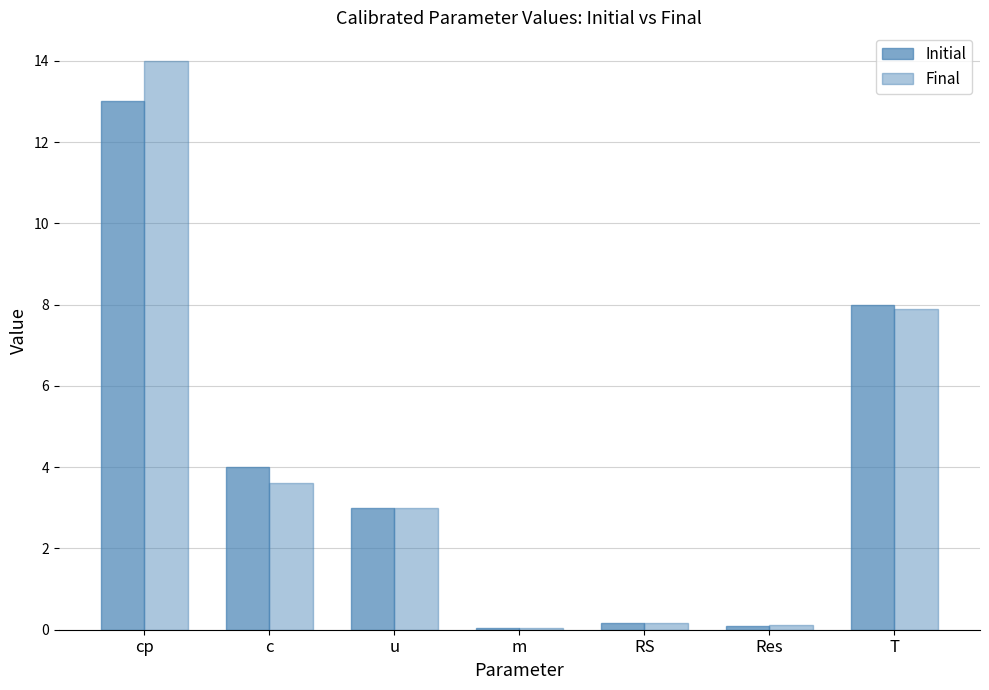

What is the difference between the maximum and minimum values in the Final series?

13.9